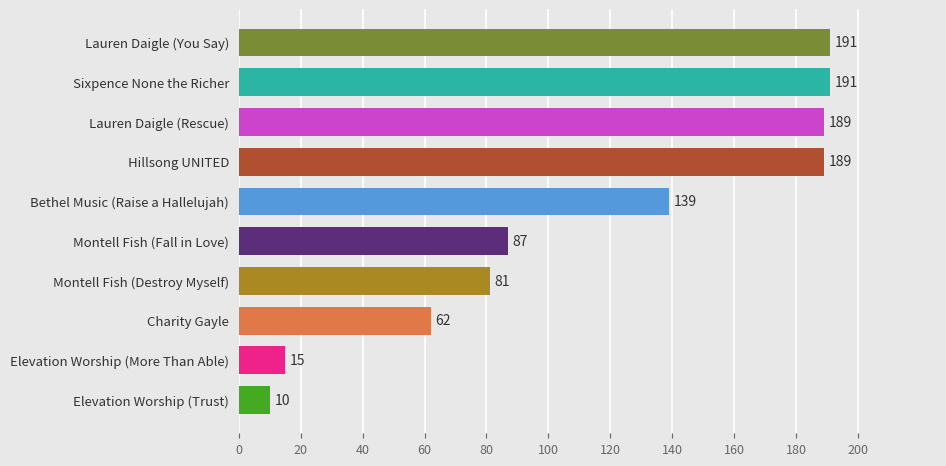

The chart shows a value of 56 at Lauren Daigle (You Say). True or false?

False